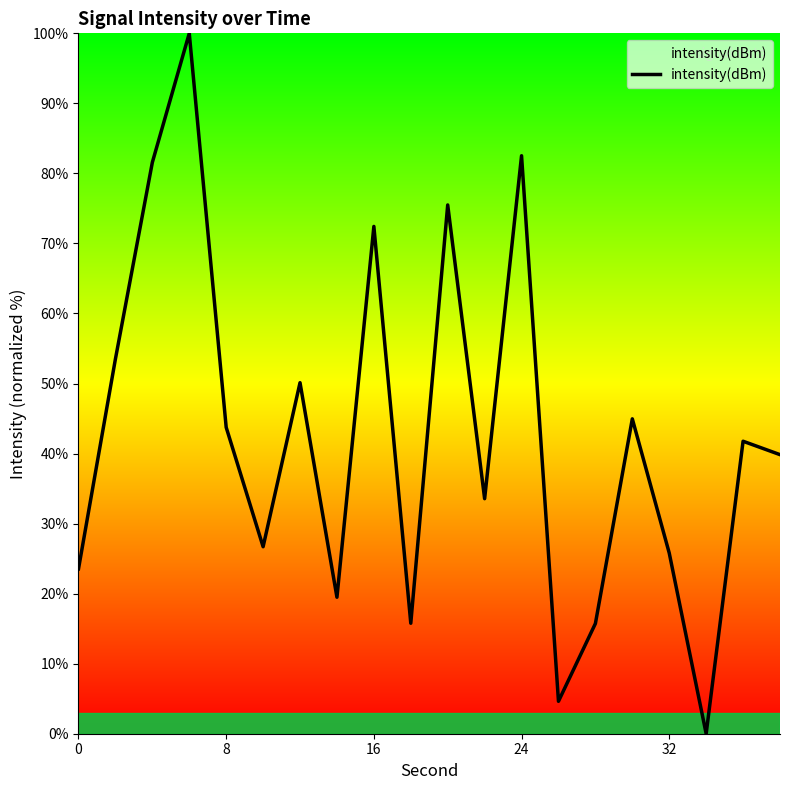

What is the maximum value shown in the chart?

100.0